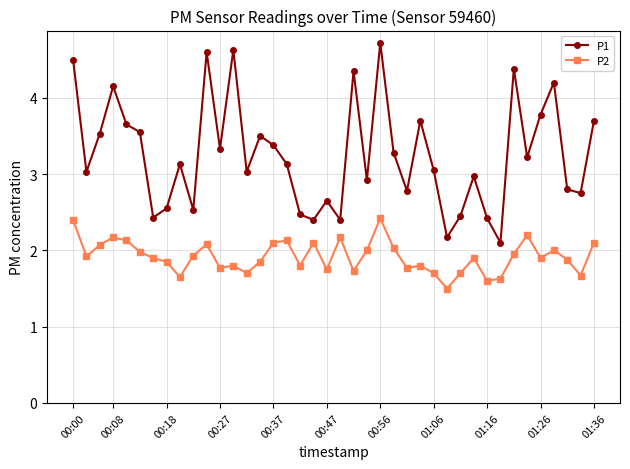

How many categories are shown in the chart?

40